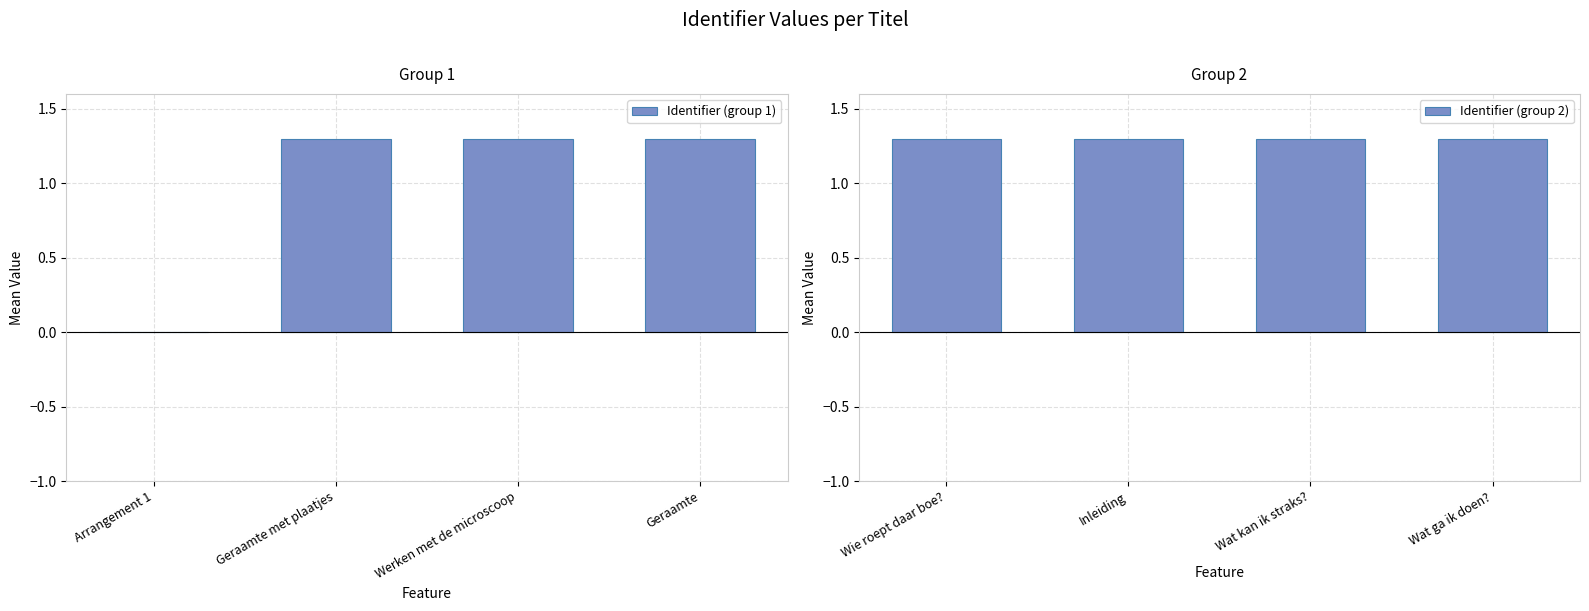

What are all the series names shown in the legend?

Identifier (group 1), Identifier (group 2)